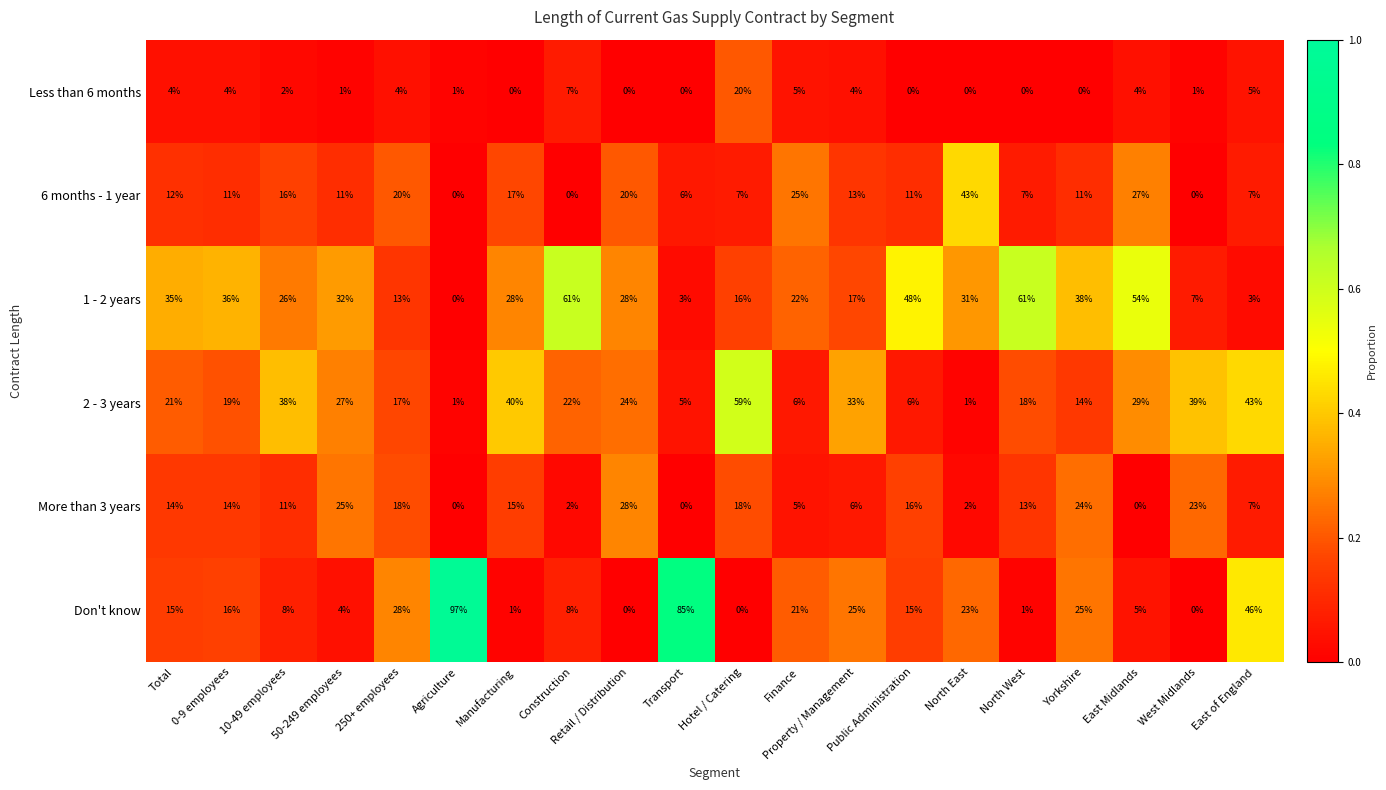

Where does the 1 - 2 years series first go above 28?

Total